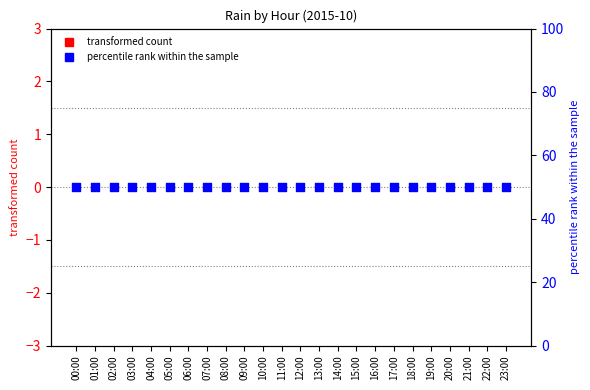

Which series reaches the minimum Y coordinate?

transformed count